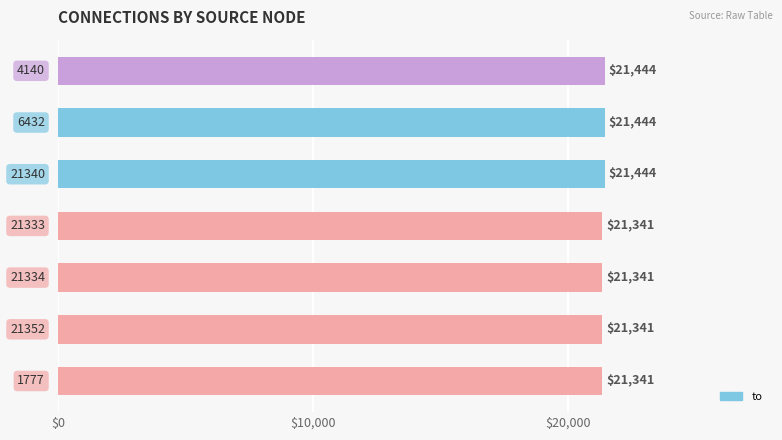

What is the greatest value displayed?

21444